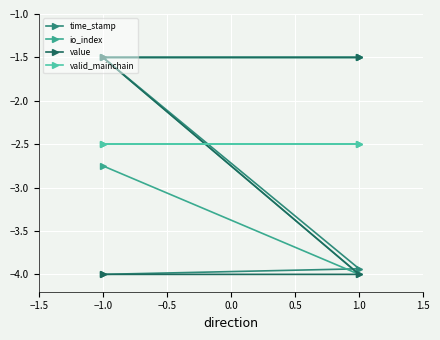

Does the chart display data point markers on the line(s)?

Yes